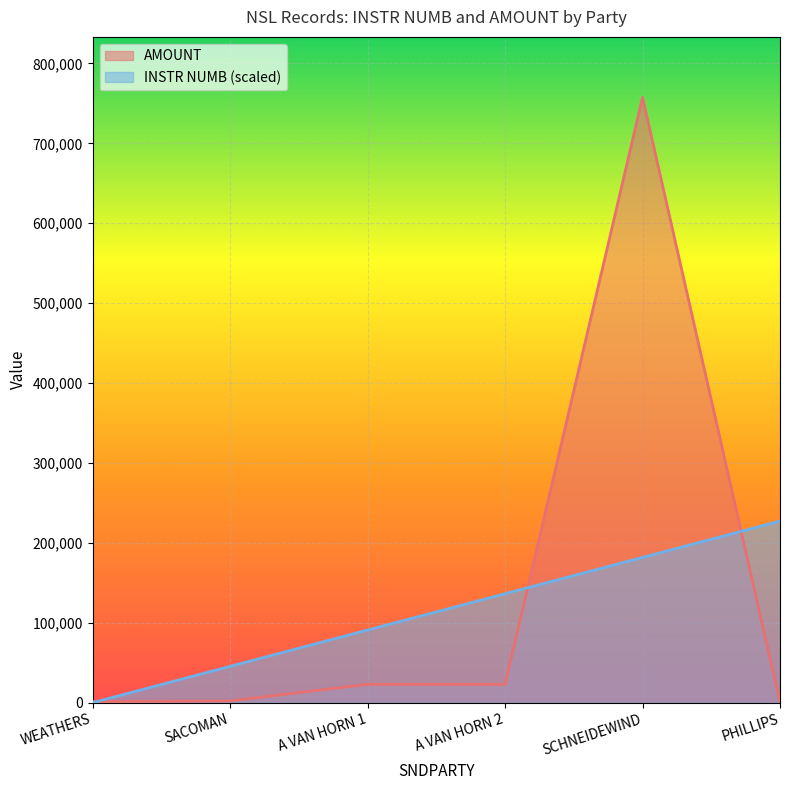

Between which two adjacent categories do AMOUNT and INSTR NUMB first intersect?

WEATHERS and SACOMAN